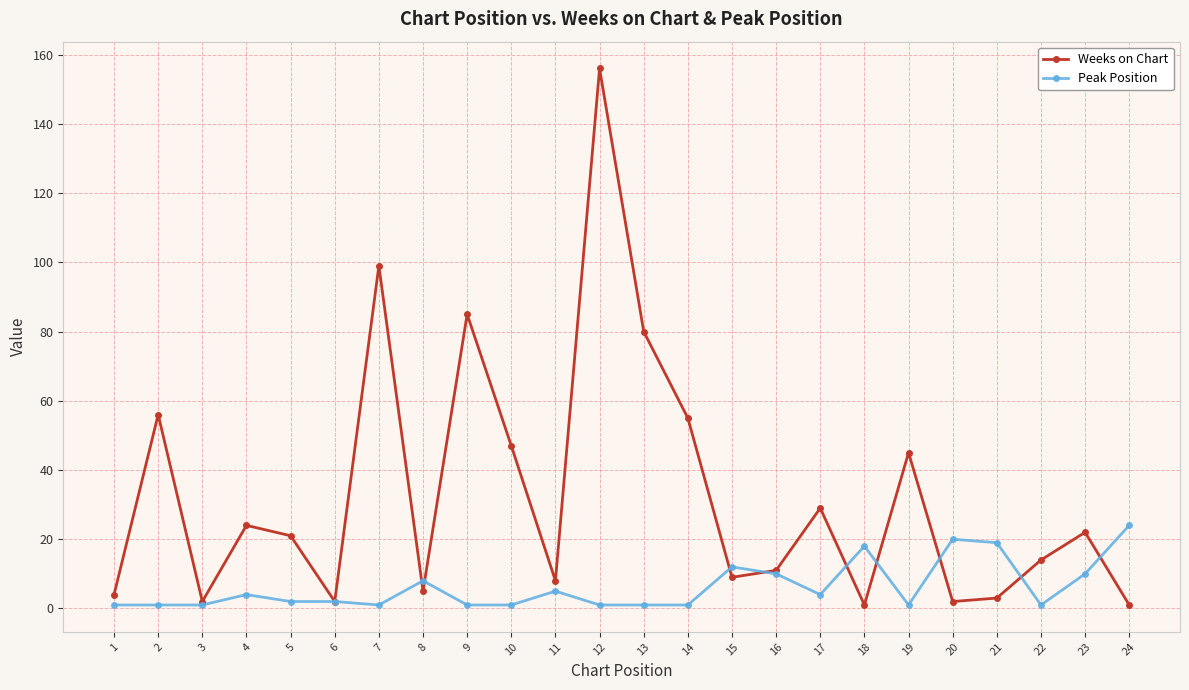

Between 1 and 12, which series saw the biggest shift?

Weeks on Chart